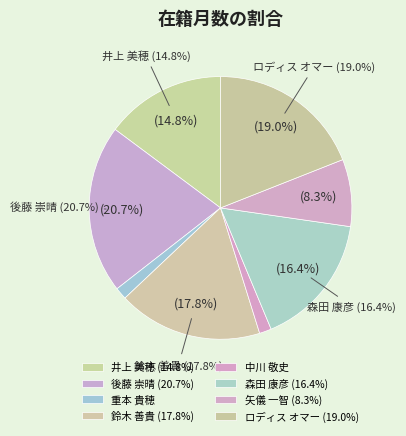

Is there any slice that represents more than half of the pie?

No